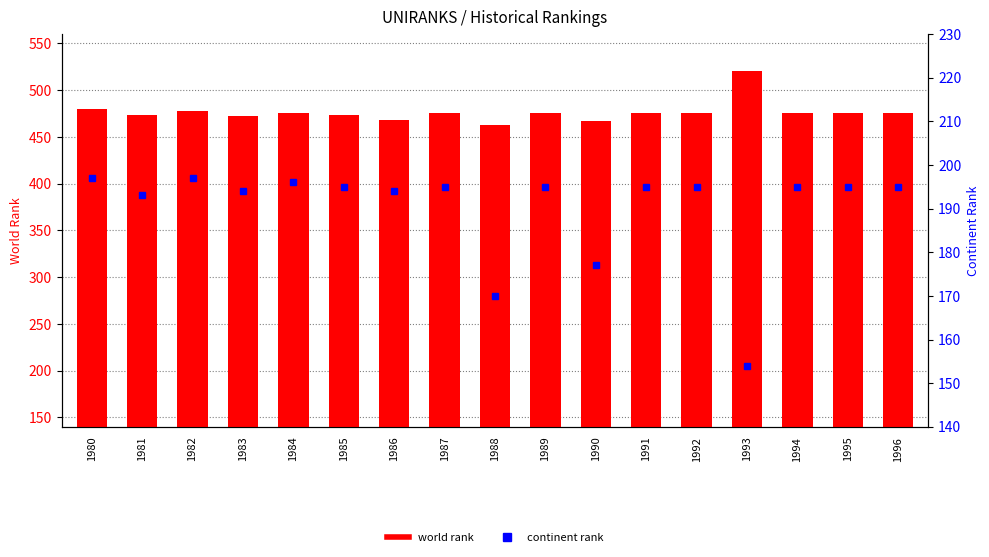

Which label corresponds to the largest value in the chart?

1993